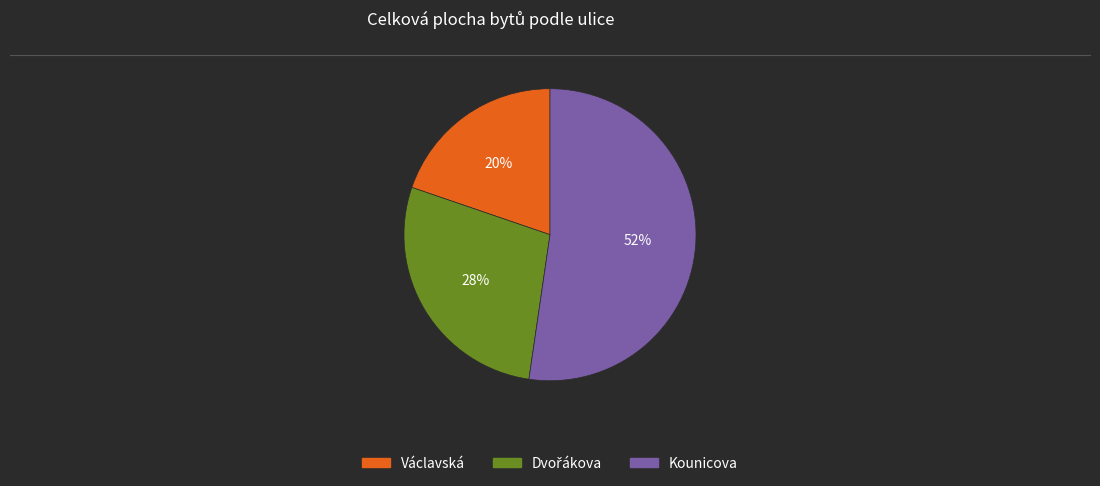

The Václavská slice represents 20% of the pie. True or false?

True